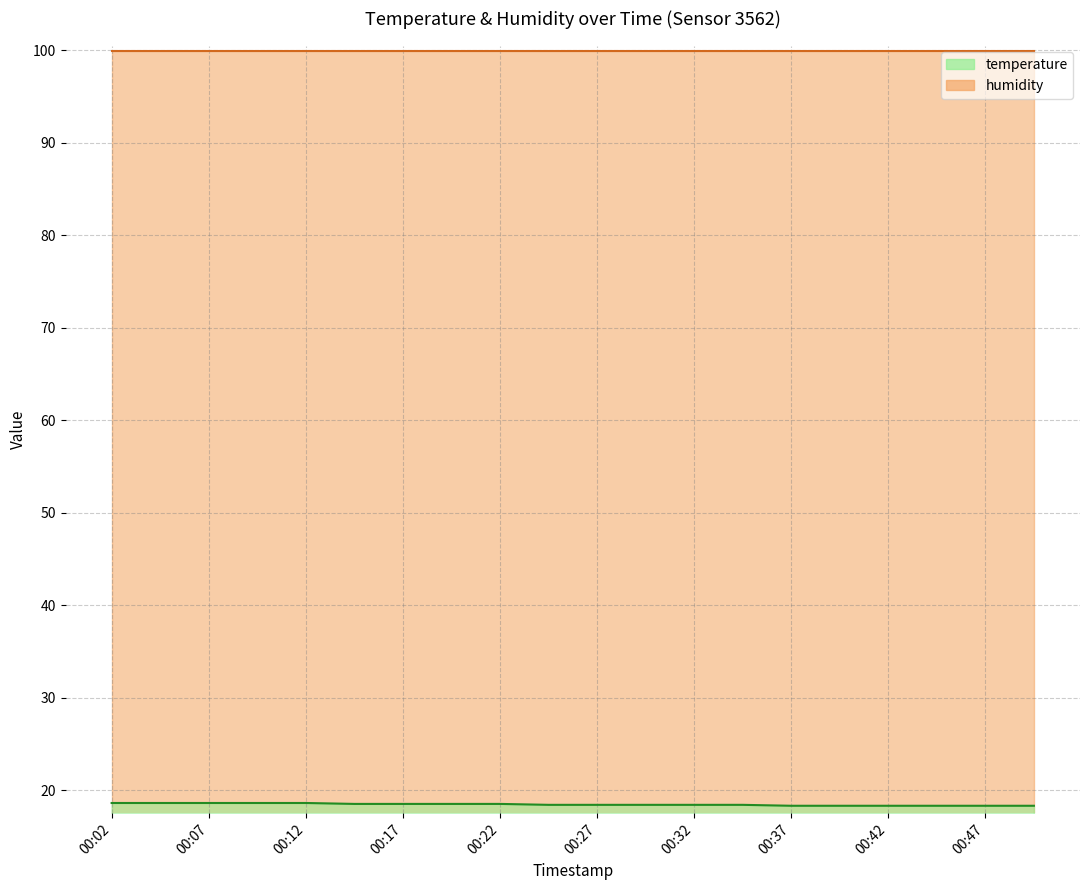

What is the value of the 18th point from the left?

18.3